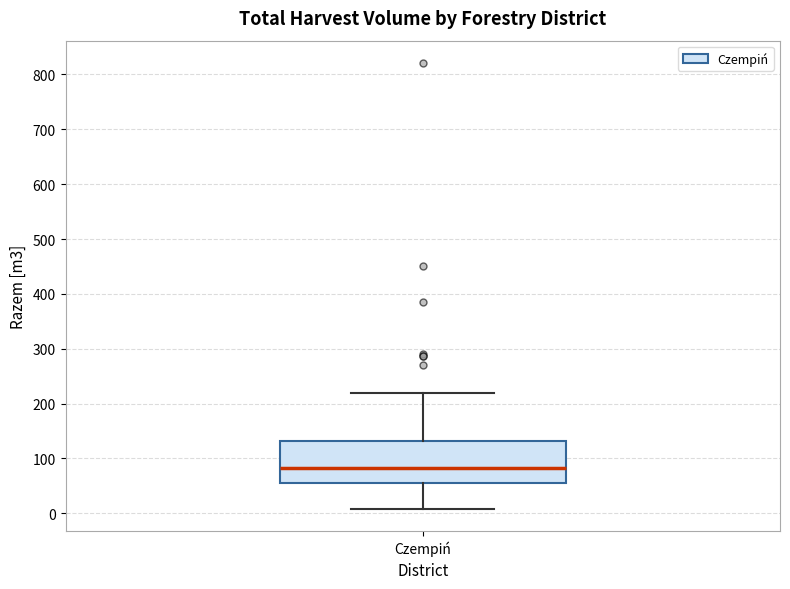

Where does the lower whisker of the box for Czempiń end on the y-axis? The values are not printed on the chart, so give them approximately, as read against the axis.

10